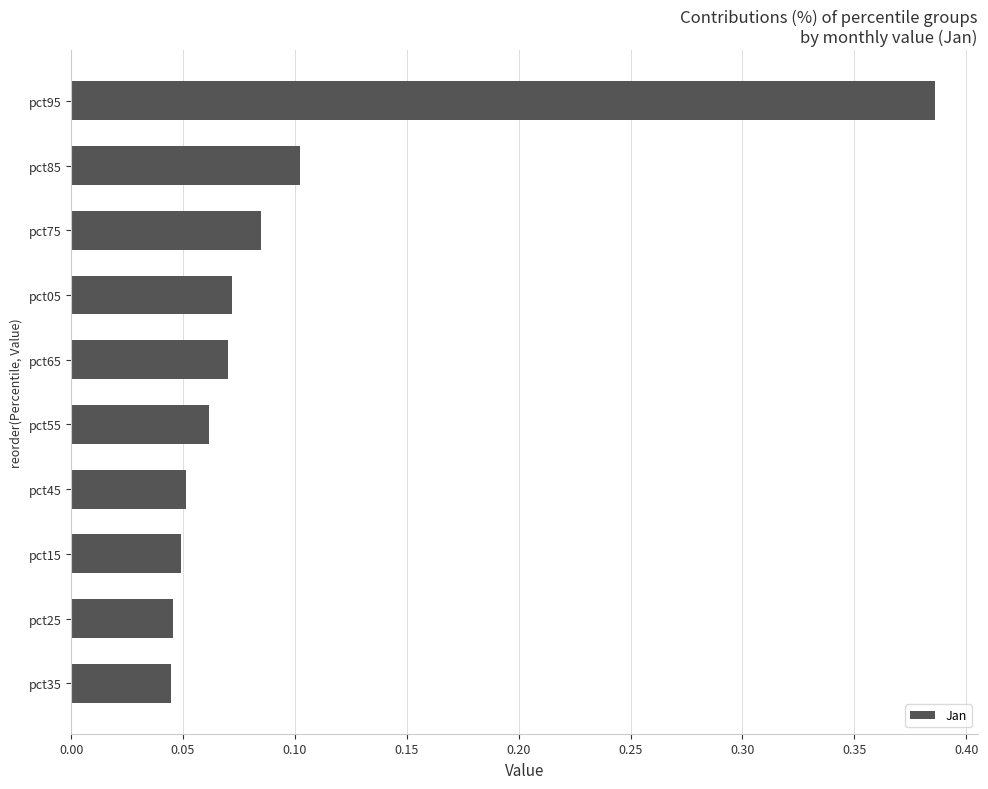

Which has a higher value, pct05 or pct75?

pct75